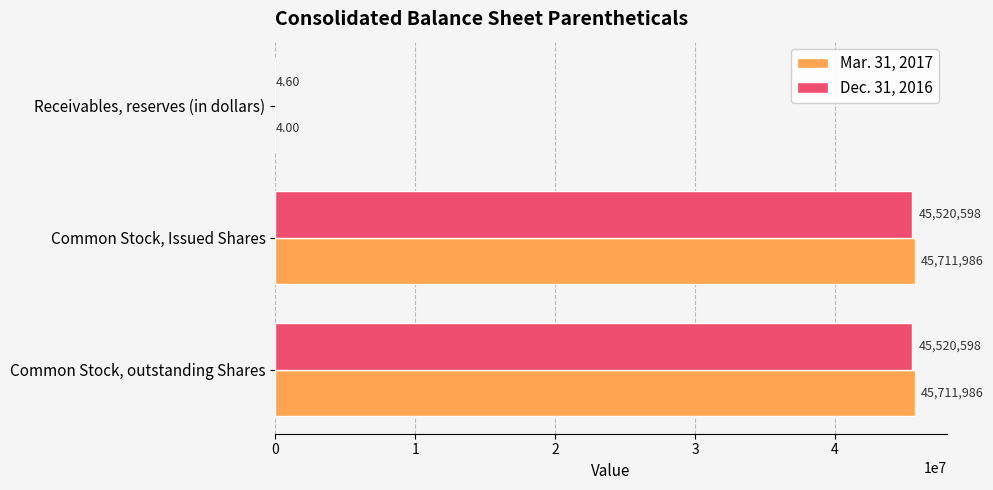

Between Receivables, reserves (in dollars) and Common Stock, outstanding Shares, which series saw the biggest shift?

Mar. 31, 2017